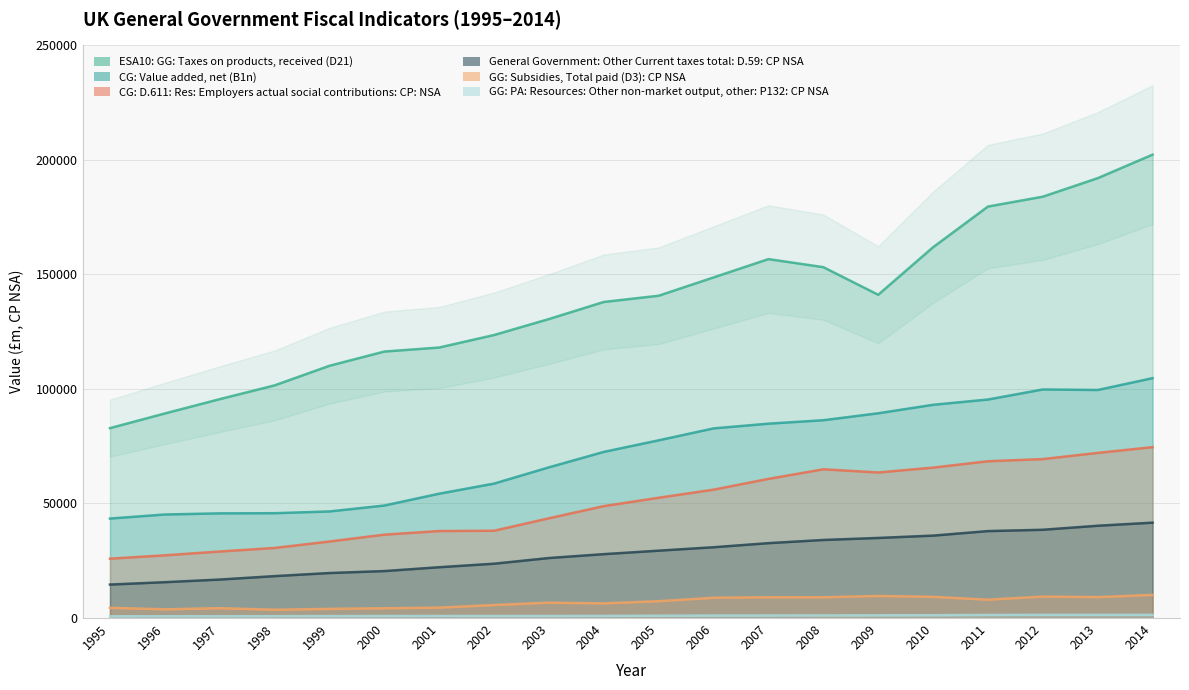

What are all the series names shown in the legend?

CG: Value added, net (B1n), ESA10: GG: Taxes on products, received (D21), GG: Subsidies, Total paid (D3): CP NSA, CG: D.611: Res: Employers actual social contributions: CP: NSA, General Government: Other Current taxes total: D.59: CP NSA, GG: PA: Resources: Other non-market output, other: P132: CP NSA